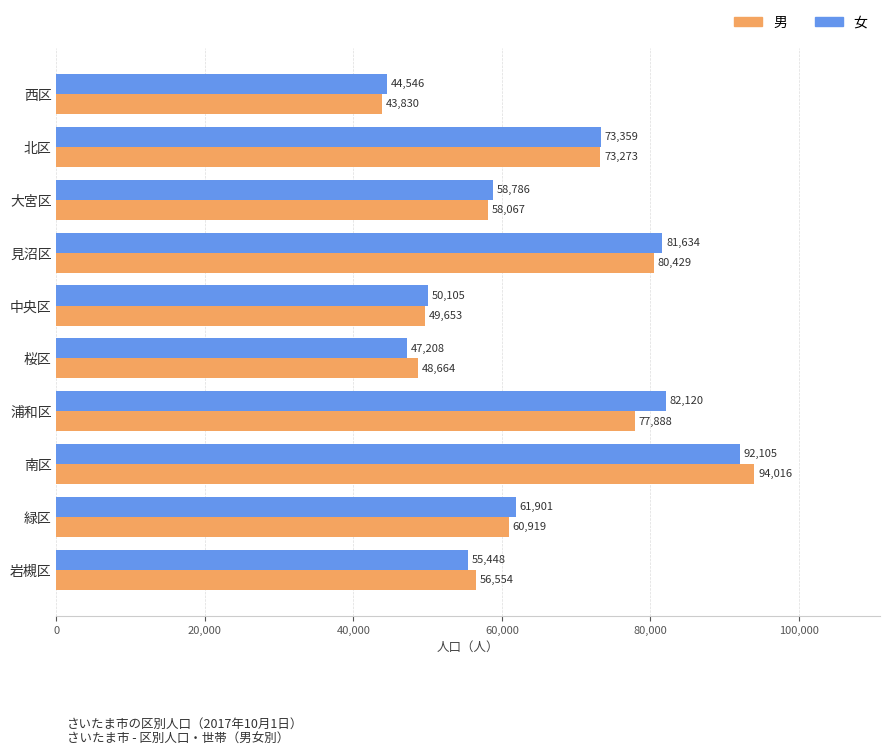

List the series in order of their peak value, highest first.

男, 女